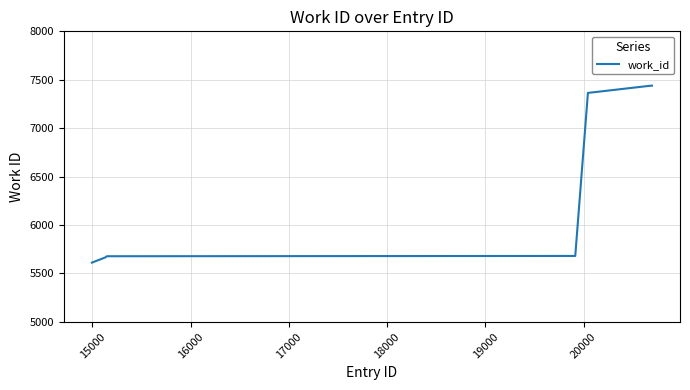

What is the minimum value shown in the chart?

5612